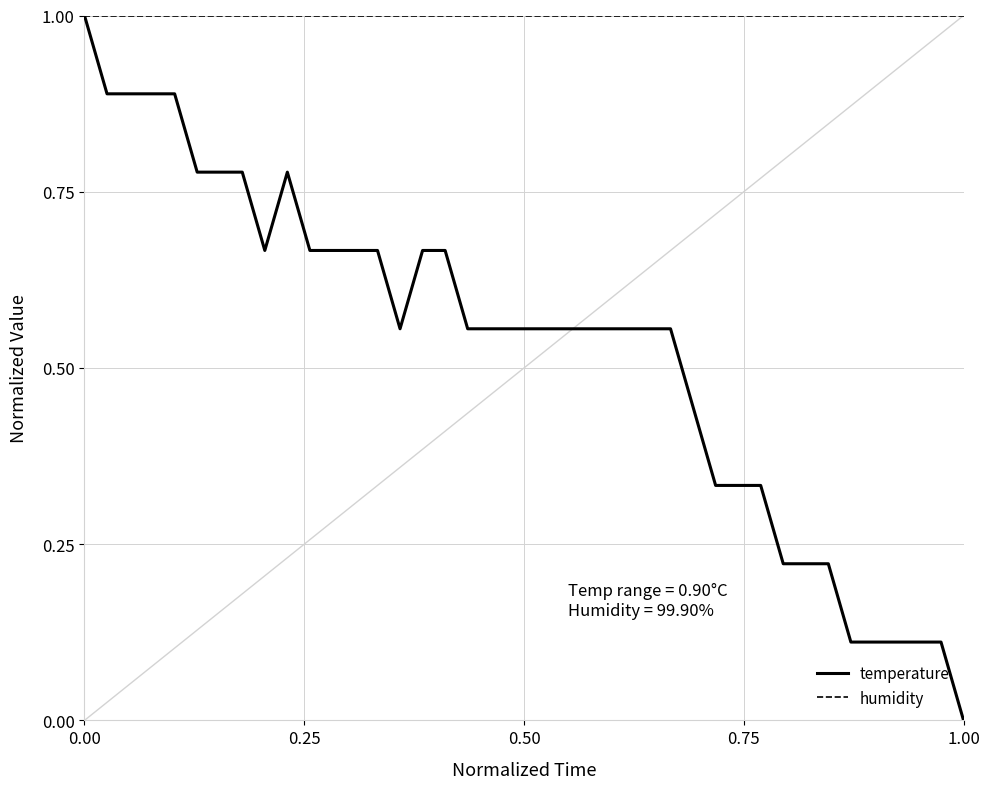

Which series has the largest range (max minus min)?

temperature